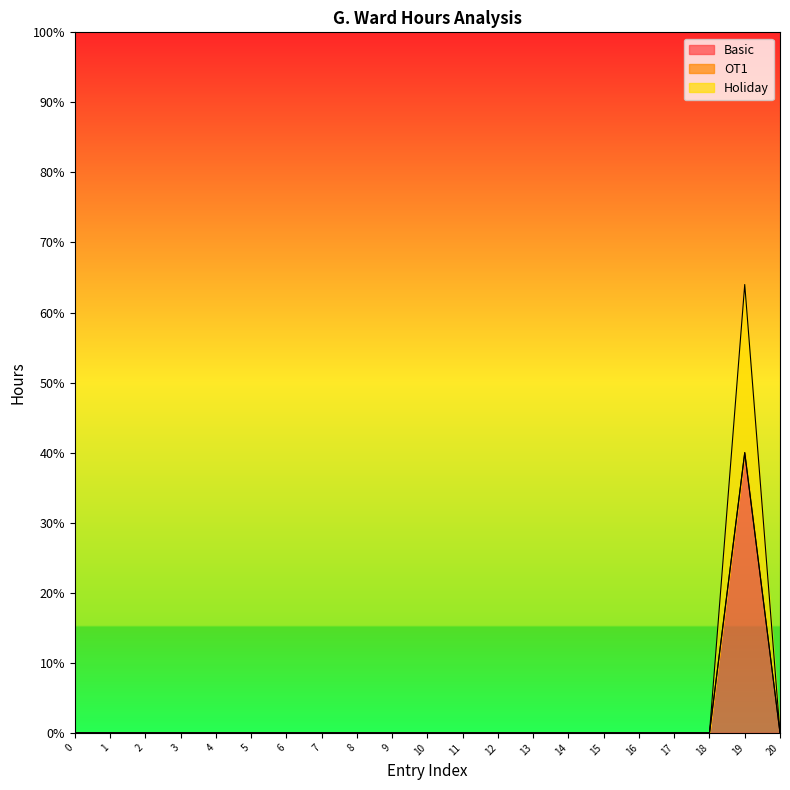

At which category does Holiday reach its first local peak?

19